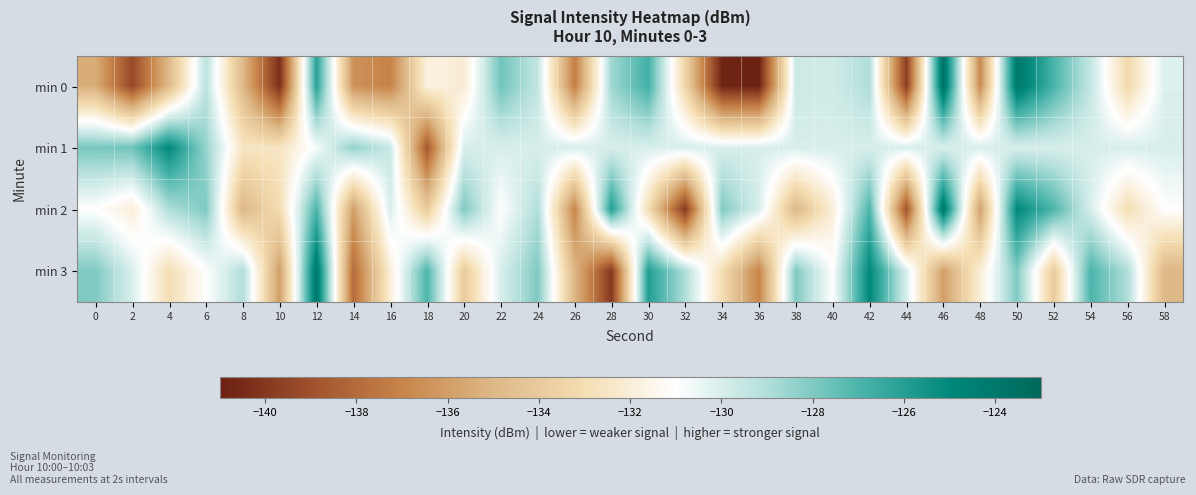

What is the difference between the highest and lowest values at 48?

6.8